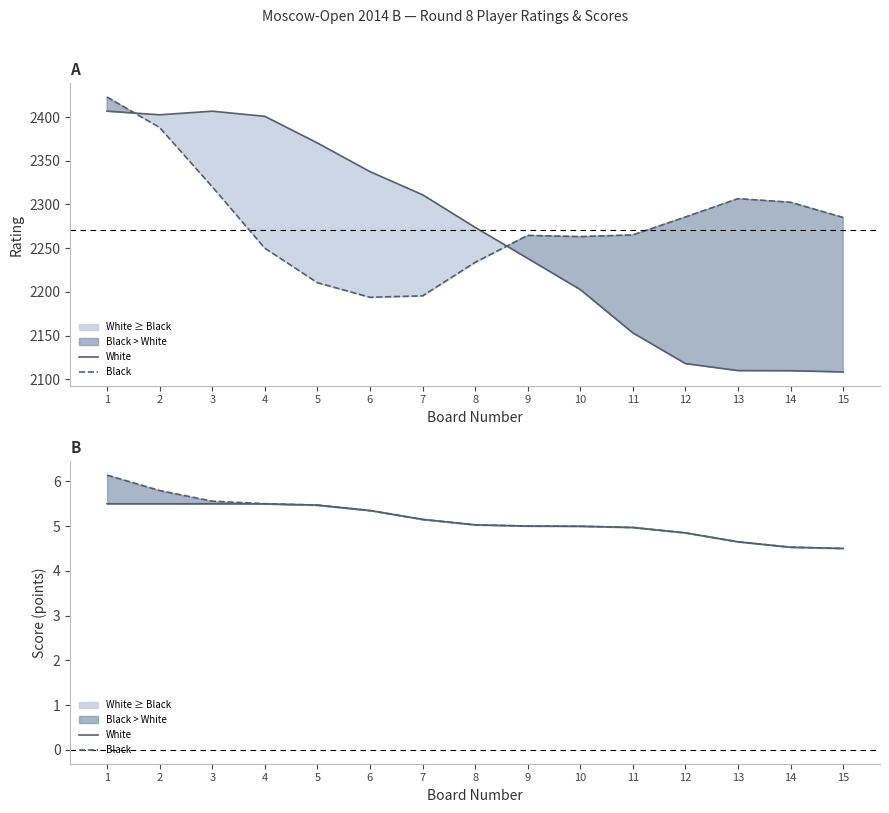

What is the sum of all White Rating line values?

33950.0